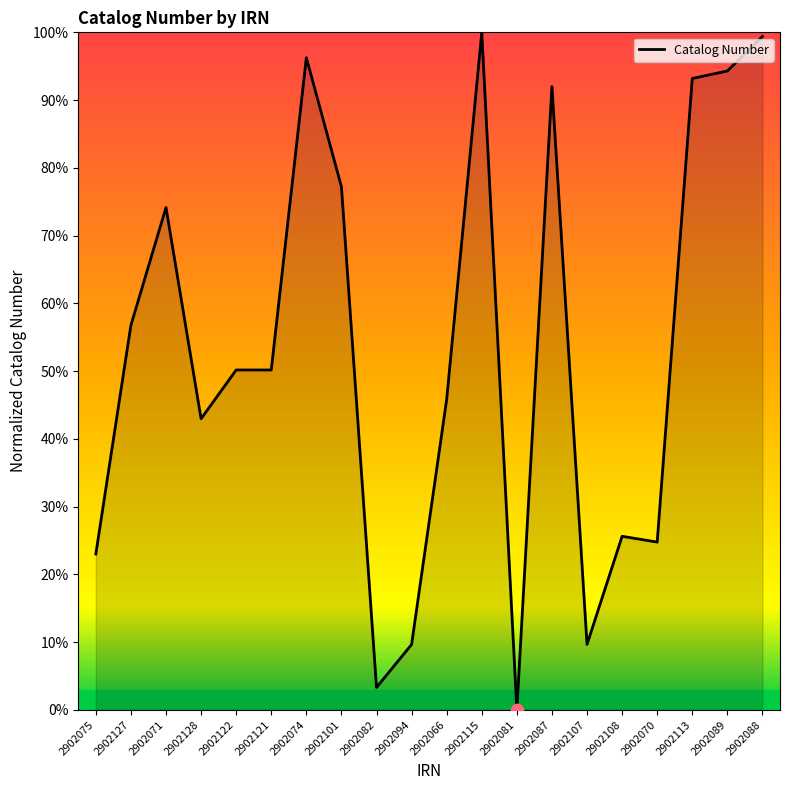

Which has a higher value, 2902127 or 2902128?

2902127